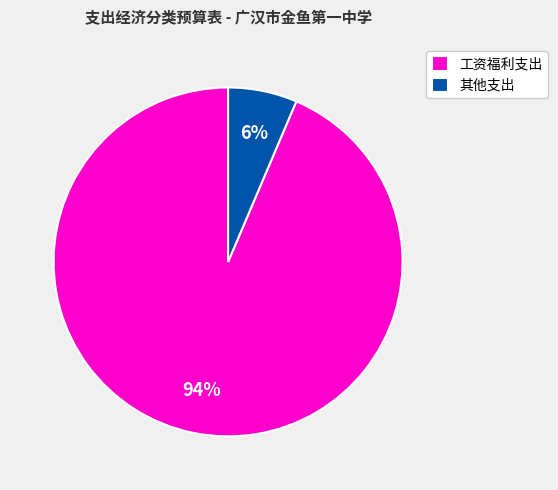

Is the sum of 工资福利支出 and 其他支出 greater than half?

Yes